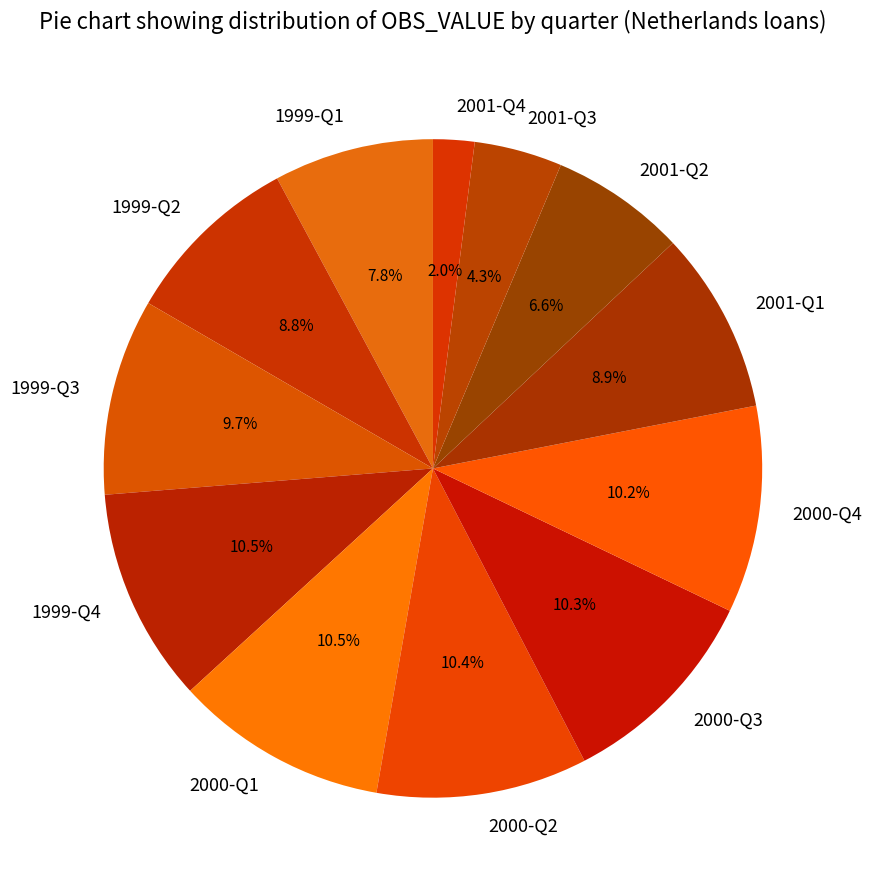

Is it true that 2001-Q2 is 7% of the pie?

True